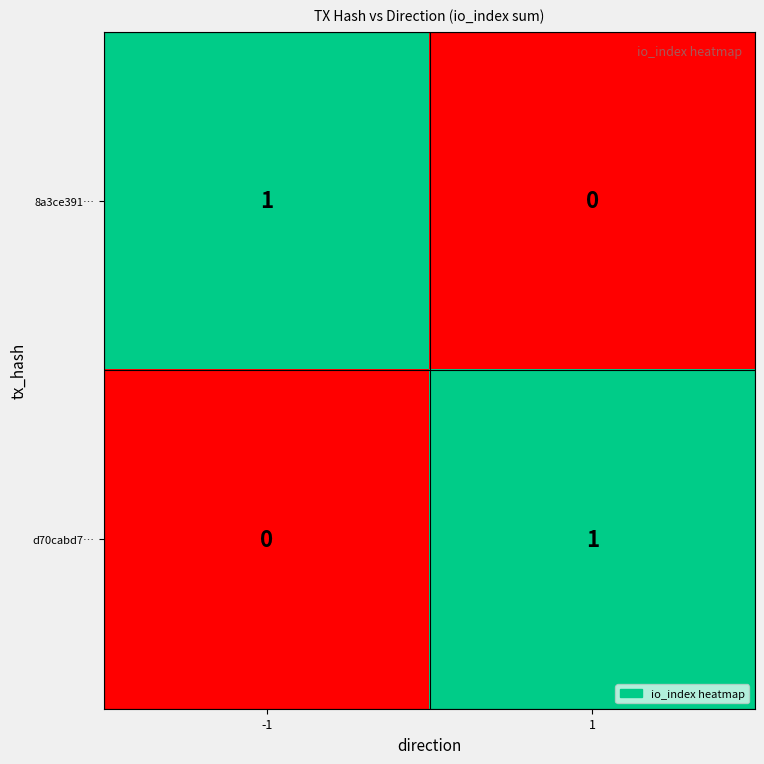

Is the value of d70cabd7… at -1 greater than the value of 8a3ce391… at -1?

No